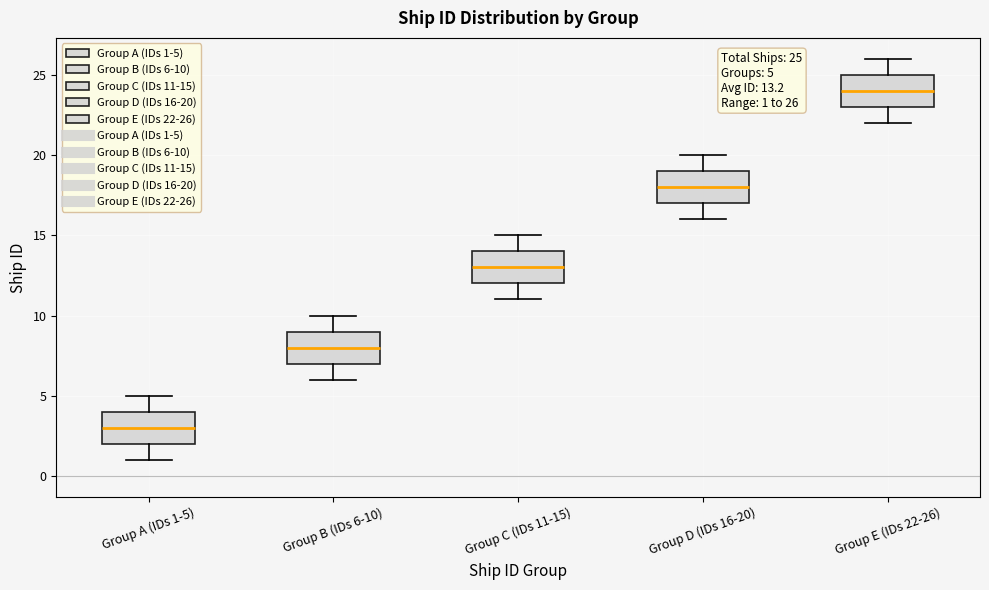

Which box's median line is the highest?

Group E (IDs 22-26)